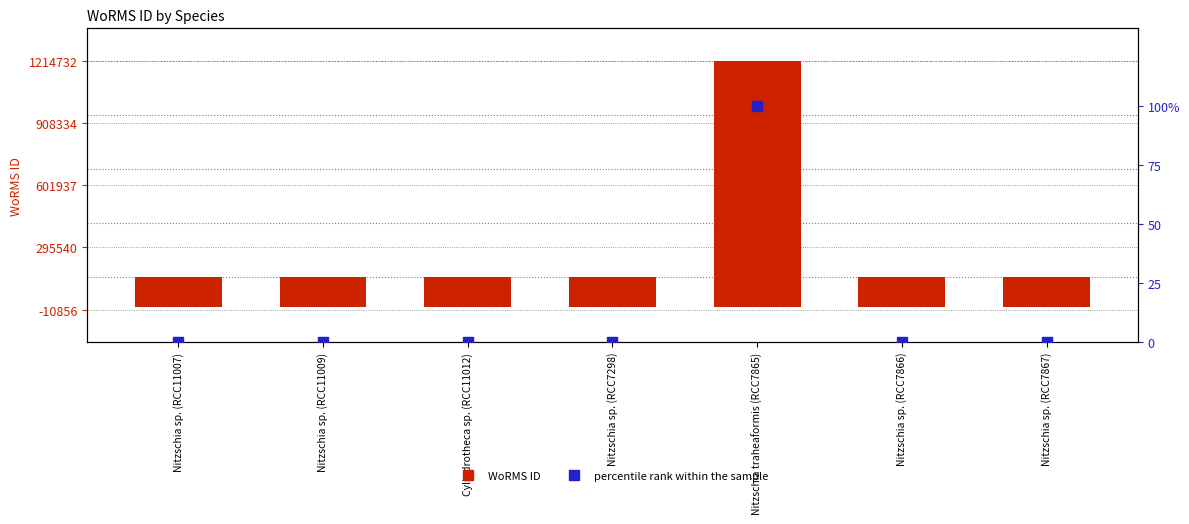

At how many categories does at least one series exceed 1102412?

1